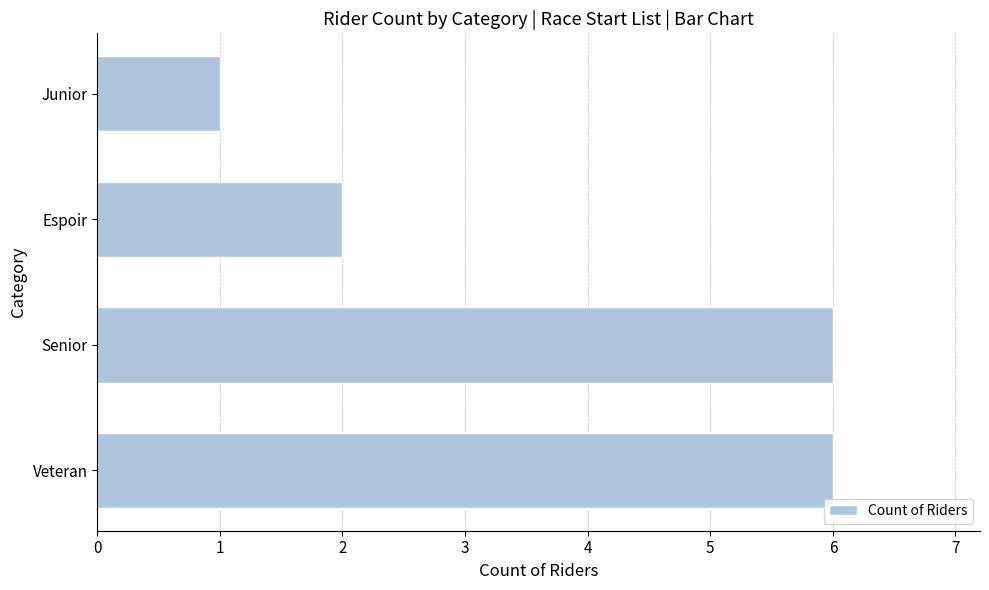

At which category does the chart reach its minimum across all series?

Junior